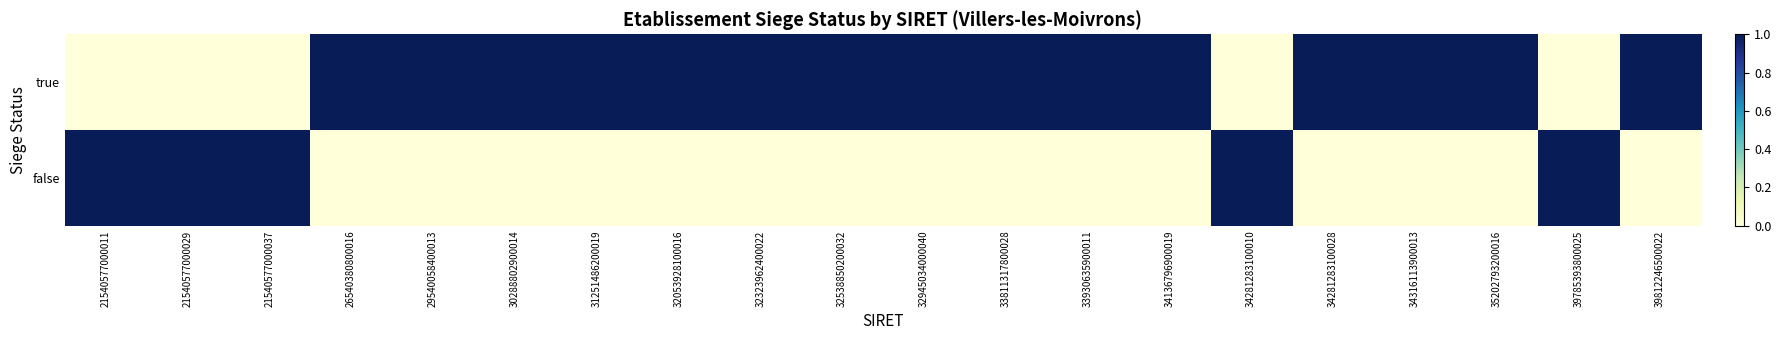

Reading left to right, list all the values displayed in this chart.

true: 21540577000011=0	21540577000029=0	21540577000037=0	26540380800016=1	29540058400013=1	30288802900014=1	31251486200019=1	32053928100016=1	32323962400022=1	32538850200032=1	32945034000040=1	33811317800028=1	33930635900011=1	34136796900019=1	34281283100010=0	34281283100028=1	34316113900013=1	35202793200016=1	39785393800025=0	39812246500022=1
false: 21540577000011=1	21540577000029=1	21540577000037=1	26540380800016=0	29540058400013=0	30288802900014=0	31251486200019=0	32053928100016=0	32323962400022=0	32538850200032=0	32945034000040=0	33811317800028=0	33930635900011=0	34136796900019=0	34281283100010=1	34281283100028=0	34316113900013=0	35202793200016=0	39785393800025=1	39812246500022=0